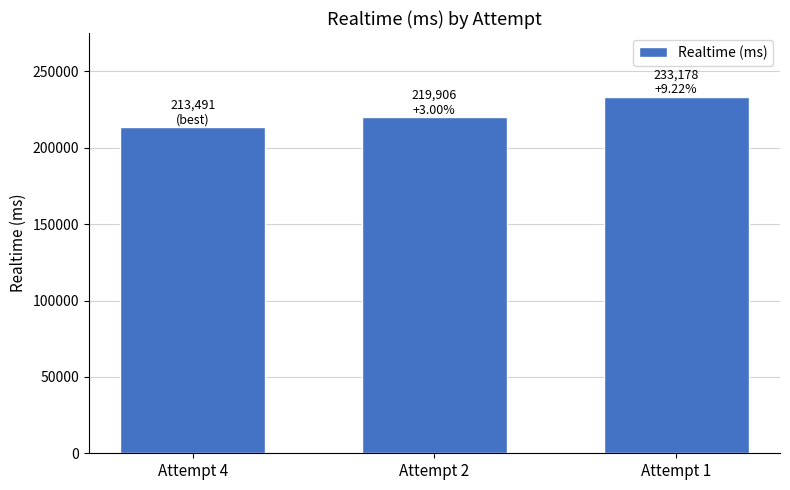

What is the difference between the second highest and minimum values?

6415